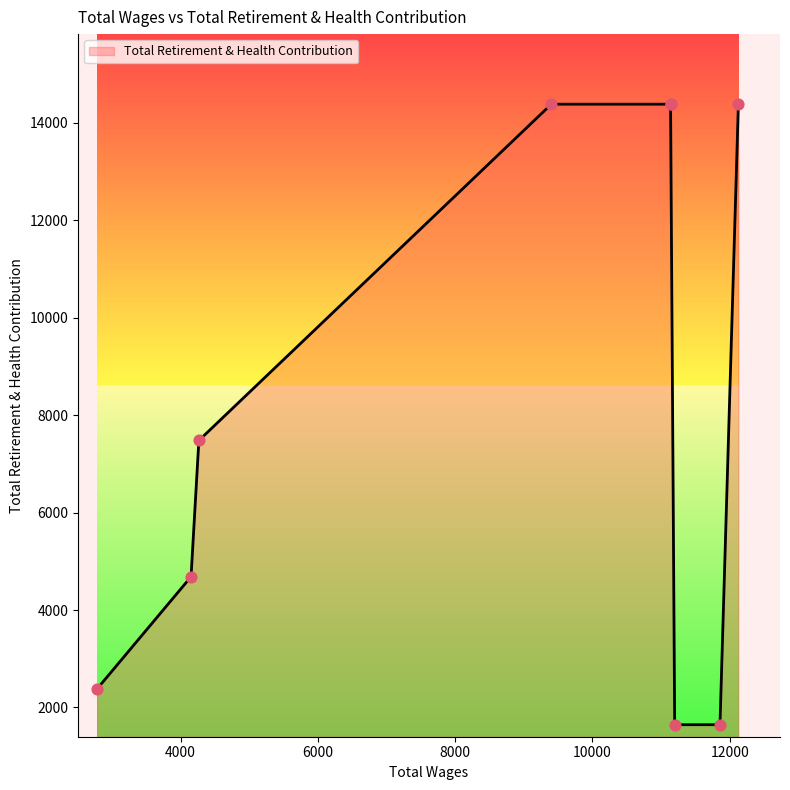

What is the ratio of the value at 12127.0 to the value at 11199.0?

8.7